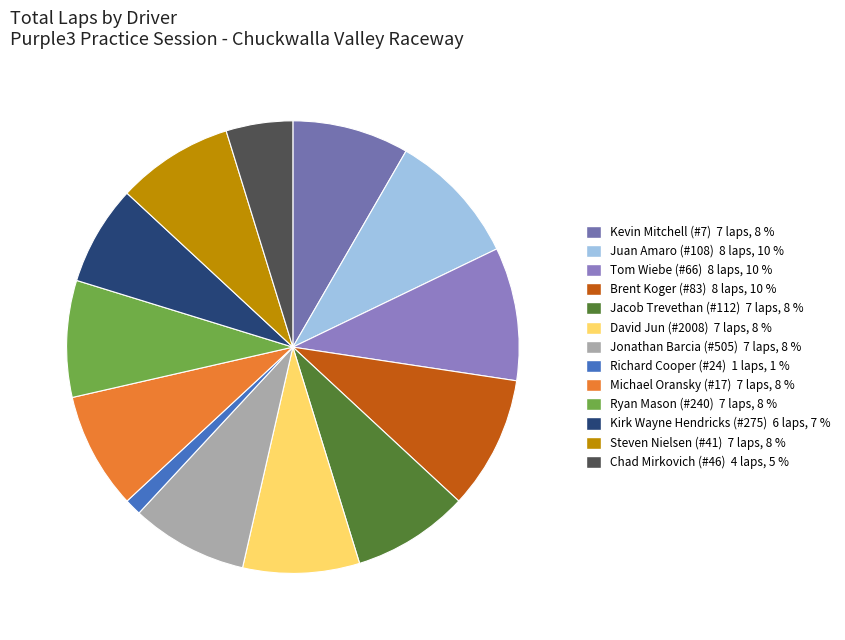

What percentage is the Michael Oransky (#17) slice, to the nearest percent?

8%